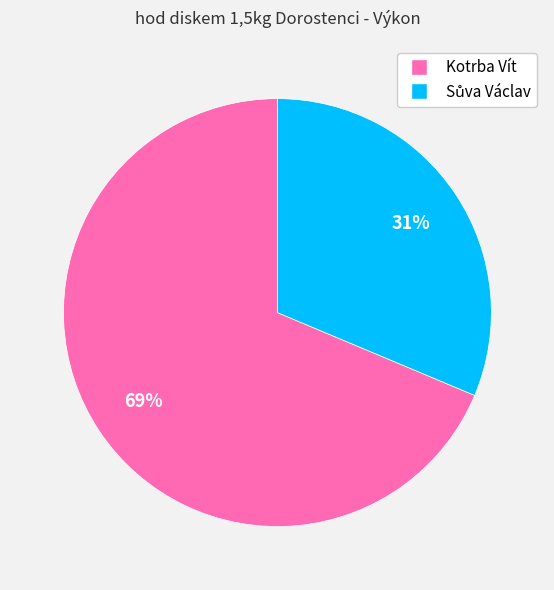

The Kotrba Vít slice represents 75% of the pie. True or false?

False